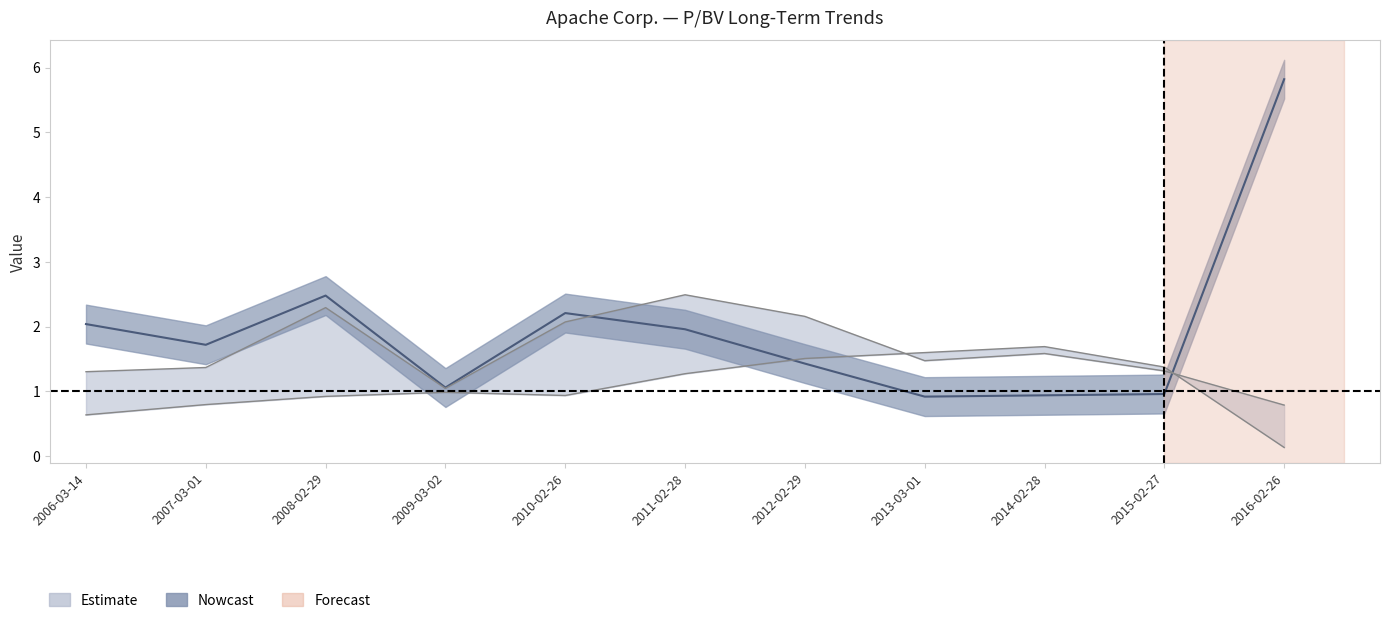

Reading left to right, transcribe all the data shown in this chart.

P/BV: 2006-03-14=2.0	2007-03-01=1.7	2008-02-29=2.5	2009-03-02=1.1	2010-02-26=2.2	2011-02-28=2.0	2012-02-29=1.4	2013-03-01=0.9	2014-02-28=0.9	2015-02-27=1.0	2016-02-26=5.8
Share price: 2006-03-14=1.3	2007-03-01=1.4	2008-02-29=2.3	2009-03-02=1.0	2010-02-26=2.1	2011-02-28=2.5	2012-02-29=2.2	2013-03-01=1.5	2014-02-28=1.6	2015-02-27=1.3	2016-02-26=0.8
BVPS: 2006-03-14=0.6	2007-03-01=0.8	2008-02-29=0.9	2009-03-02=1.0	2010-02-26=0.9	2011-02-28=1.3	2012-02-29=1.5	2013-03-01=1.6	2014-02-28=1.7	2015-02-27=1.4	2016-02-26=0.1